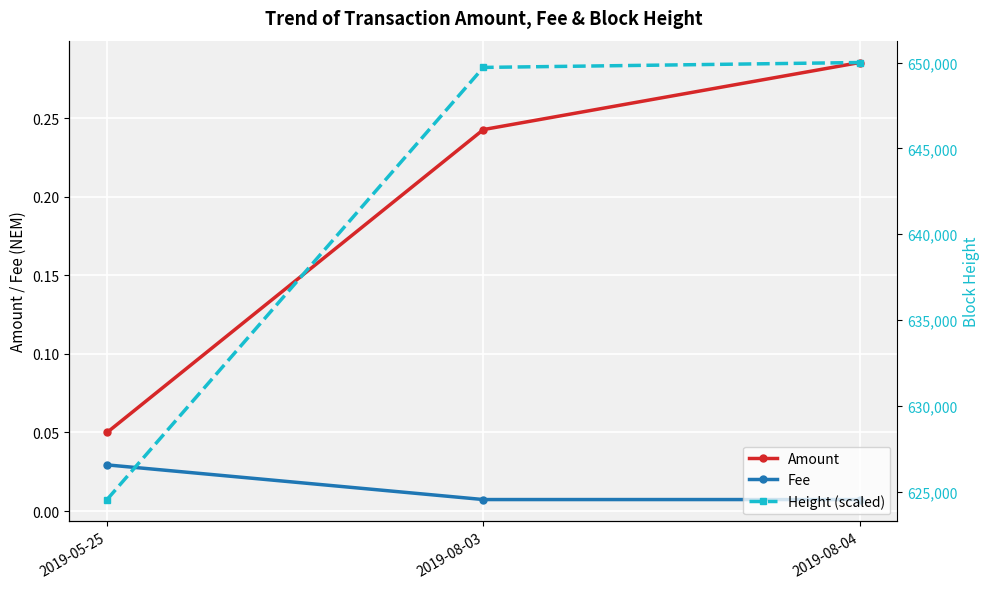

Where is Amount nearest to the value 0?

2019-05-25